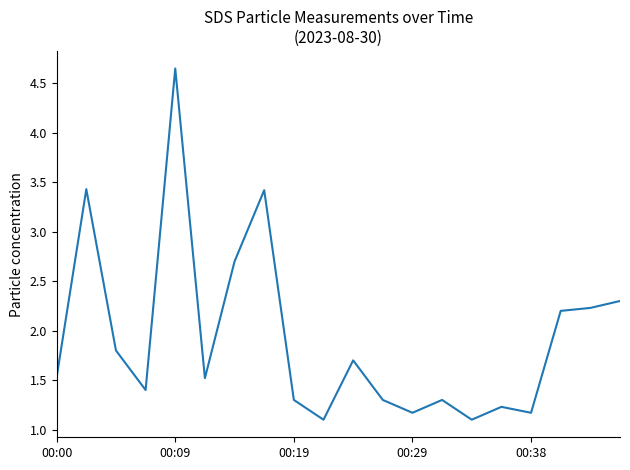

What is the average value?

1.9